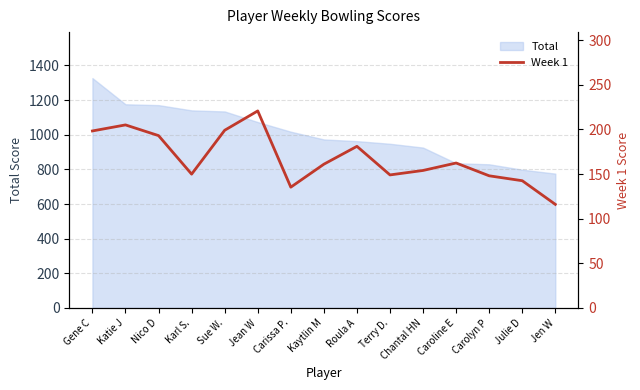

What is the smallest value displayed?

116.0